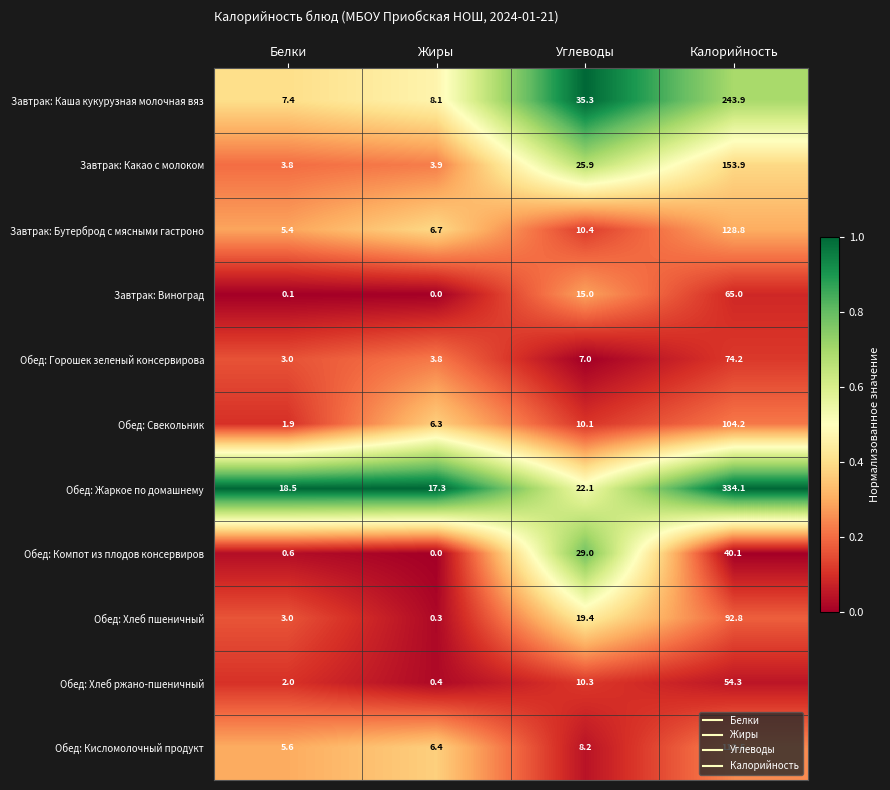

Is it true that Завтрак: Каша кукурузная молочная вяз equals 243.9 at Калорийность?

True